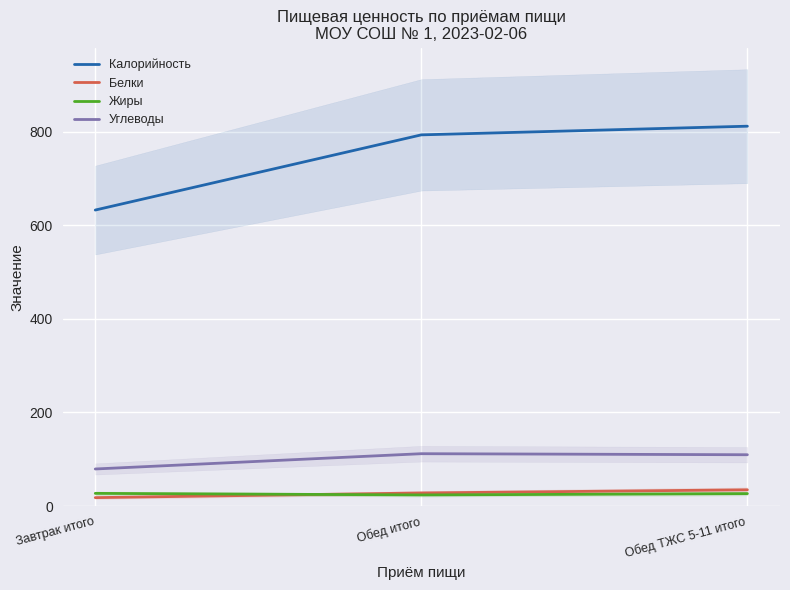

At which category is the sum across all series the highest?

Обед ТЖС 5-11 итого